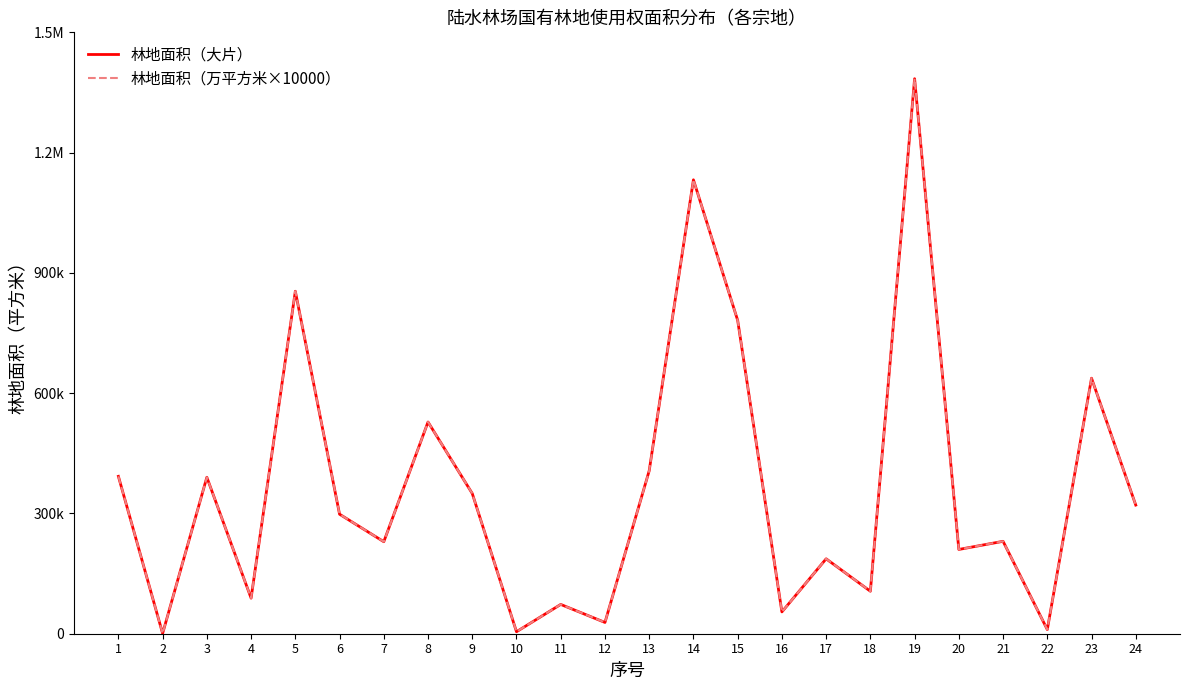

Between 20 and 11, which is larger?

20